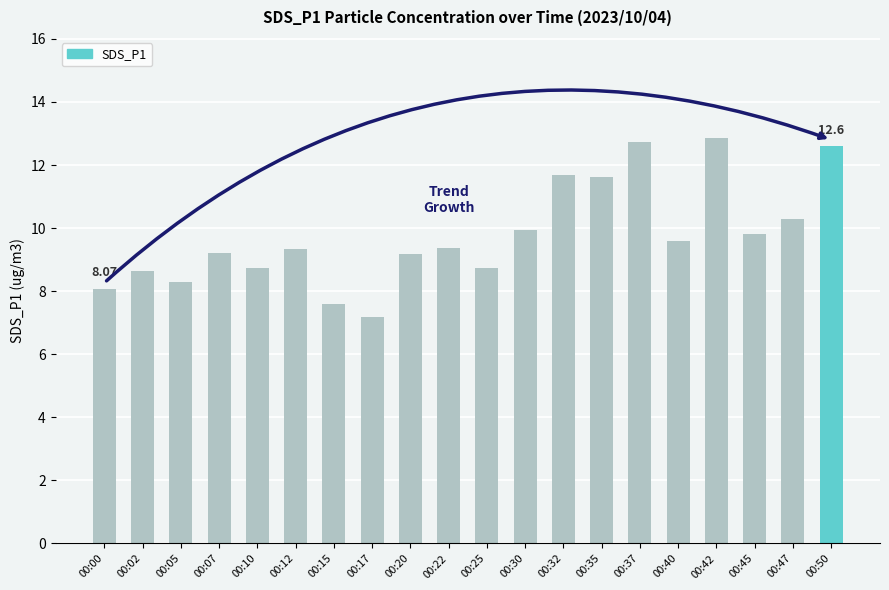

Which has a higher value, 00:25 or 00:35?

00:35